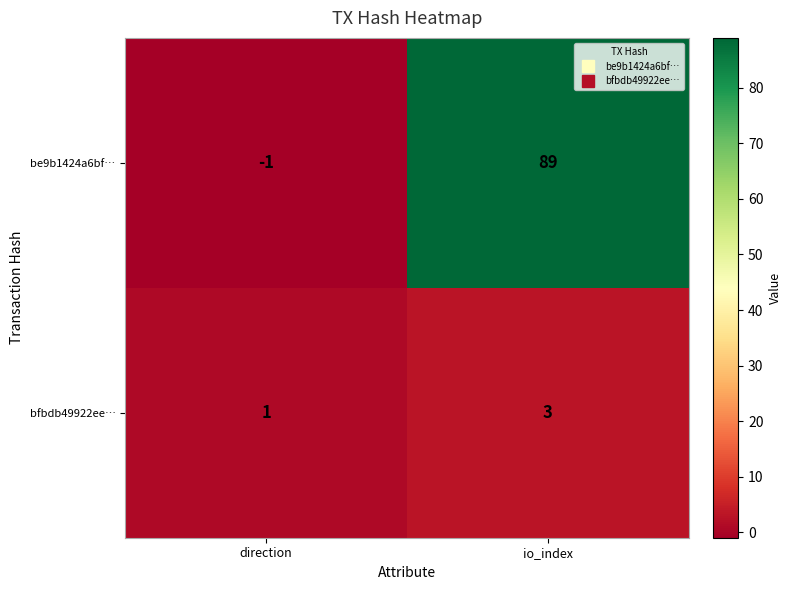

How many series are shown in this chart?

2